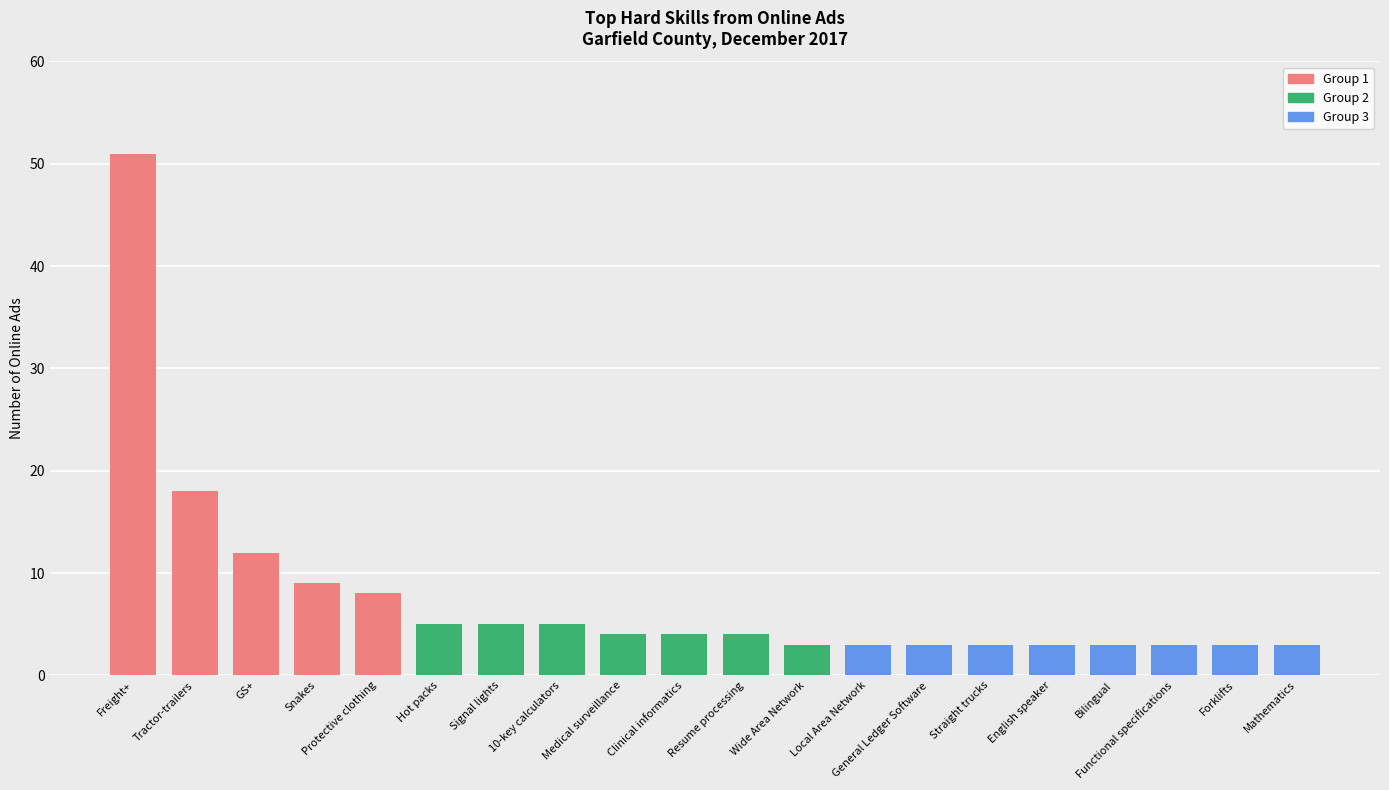

What is the label of the 17th bar from the right?

Snakes